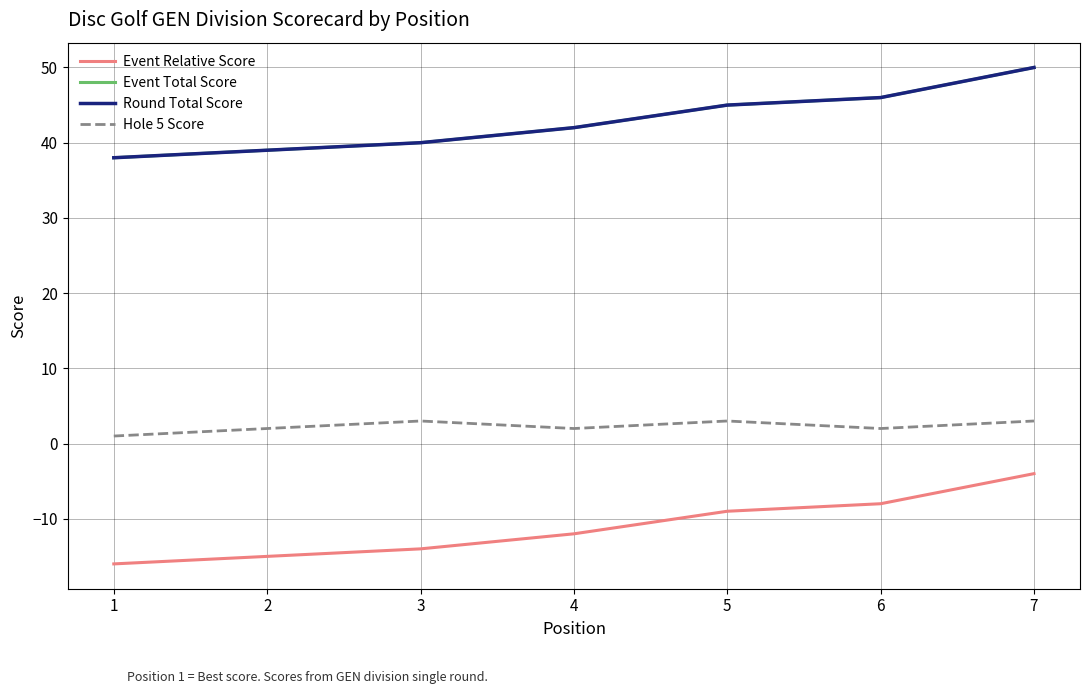

What value does the Event Relative Score series have at 1, to the nearest 10?

-20